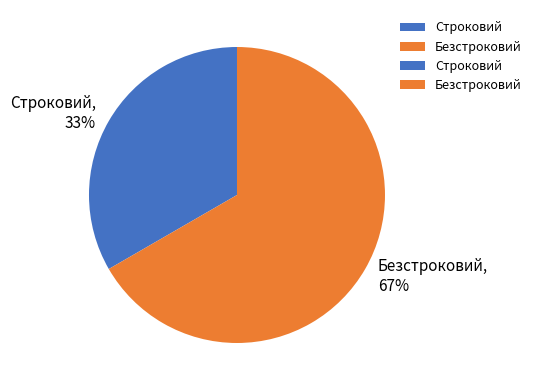

To the nearest percent, what portion does Строковий represent?

33%